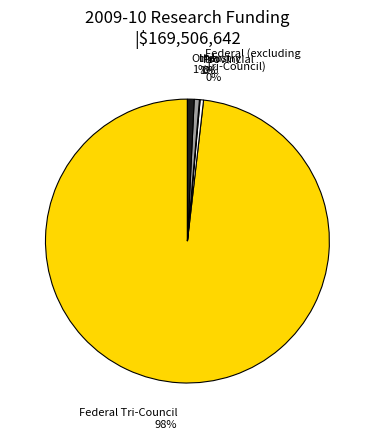

Which category has the biggest portion of the pie?

Federal Tri-Council